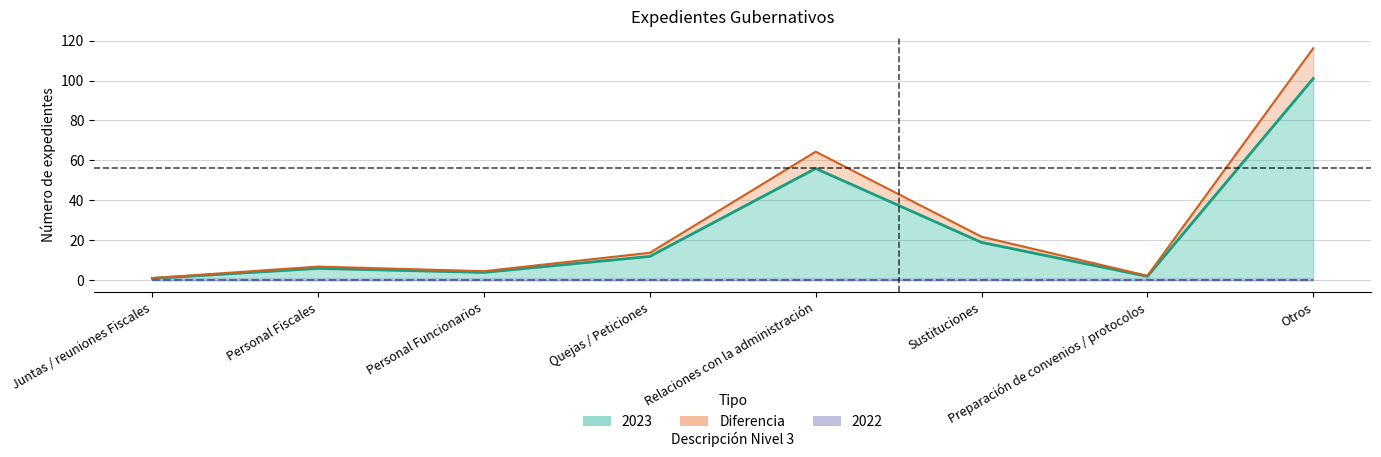

How many lines are shown in the chart?

2